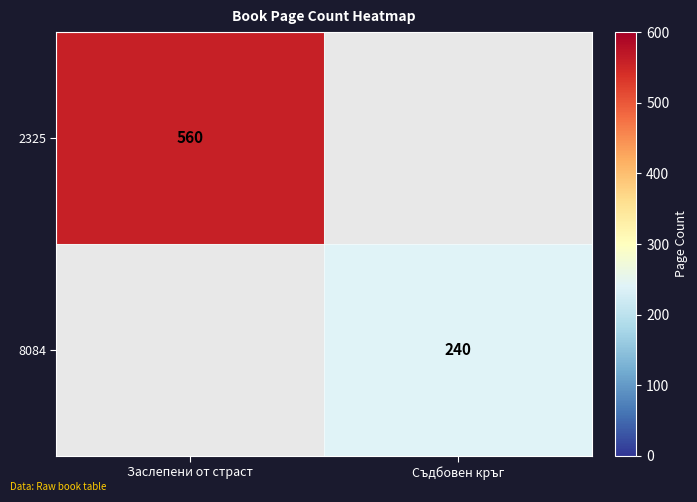

The value of 2325 at Заслепени от страст is 560. True or false?

True